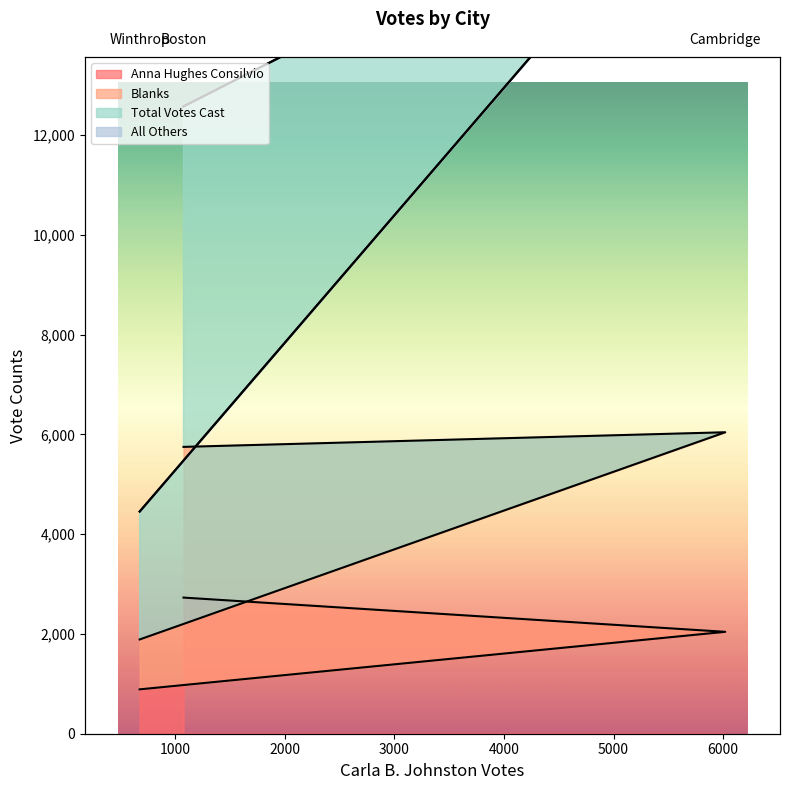

At which category is the sum across all series the highest?

Cambridge